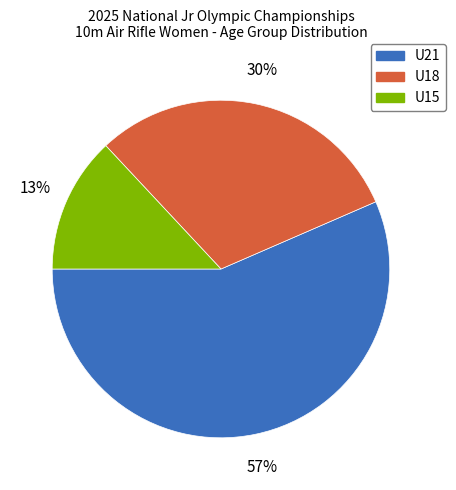

True or false: U21 accounts for 50% of the total.

False